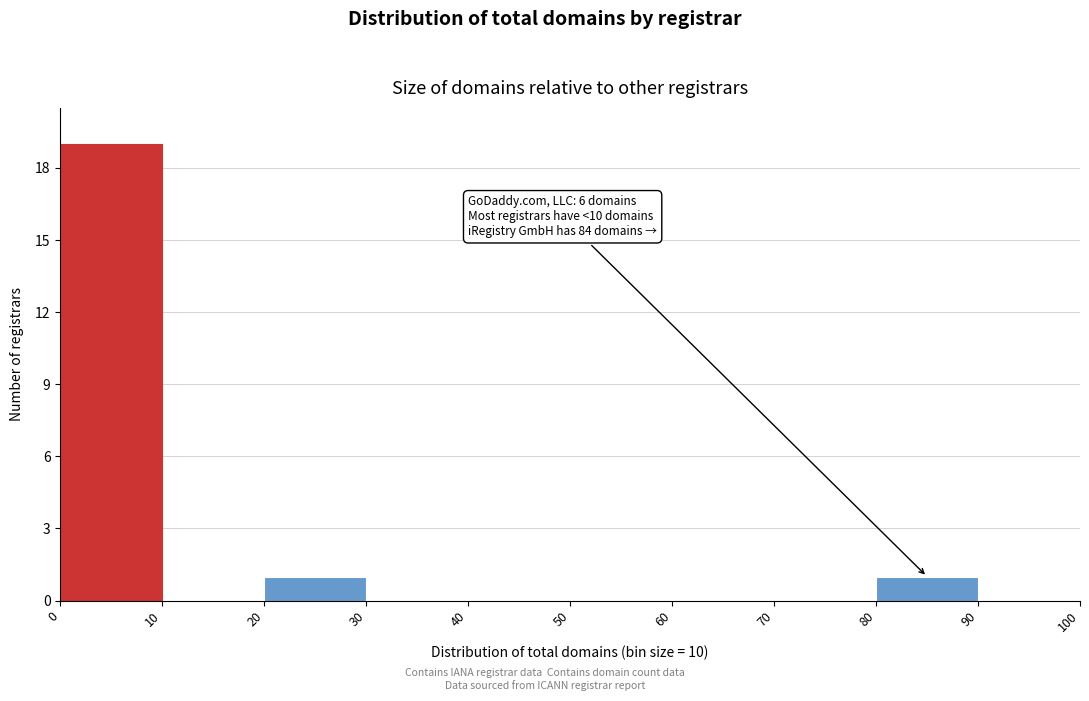

Over which range of the x-axis is the bar tallest?

0 to 10